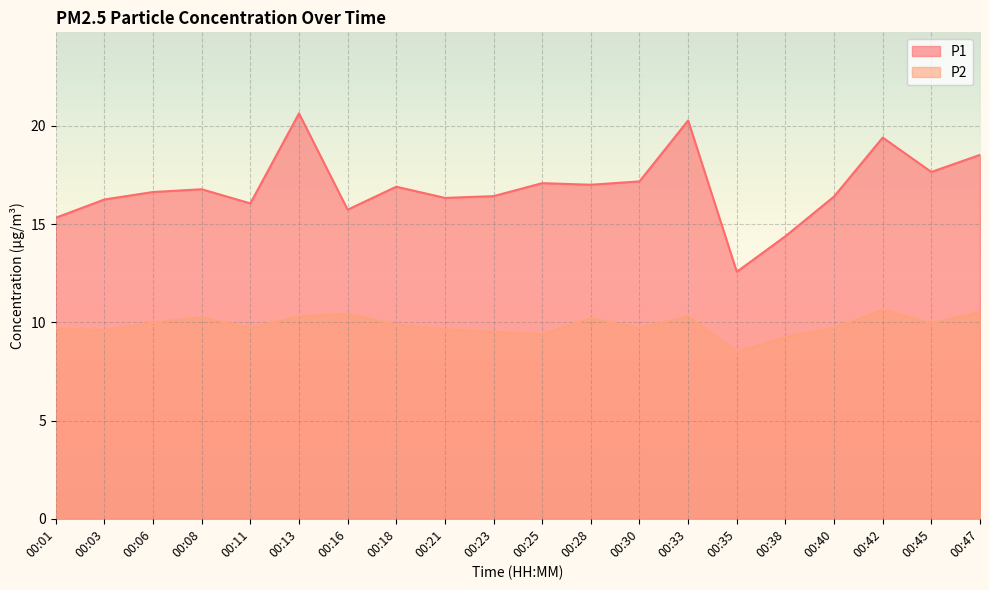

Reading right to left, what are all the values shown in this chart?

P1: 18.5	17.6	19.4	16.4	14.4	12.6	20.3	17.2	17.0	17.1	16.4	16.3	16.9	15.7	20.6	16.1	16.8	16.6	16.2	15.3
P2: 10.5	9.9	10.6	9.7	9.2	8.5	10.3	9.7	10.2	9.4	9.5	9.6	9.9	10.4	10.3	9.7	10.2	10.0	9.6	9.7